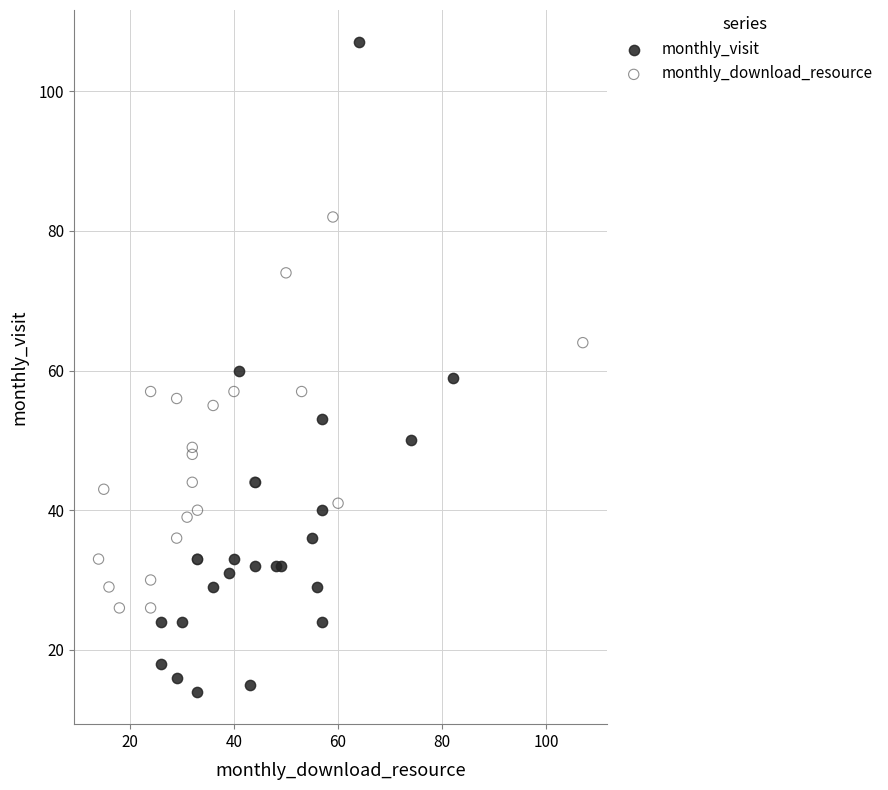

Which series contains the highest Y value?

monthly_visit